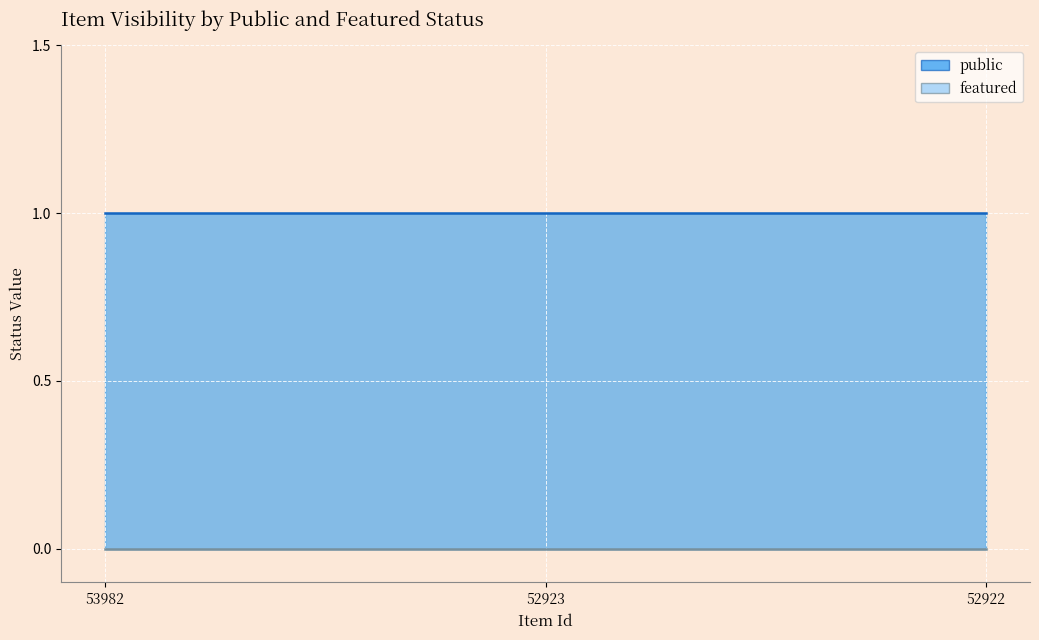

What are all the series names shown in the legend?

public, featured